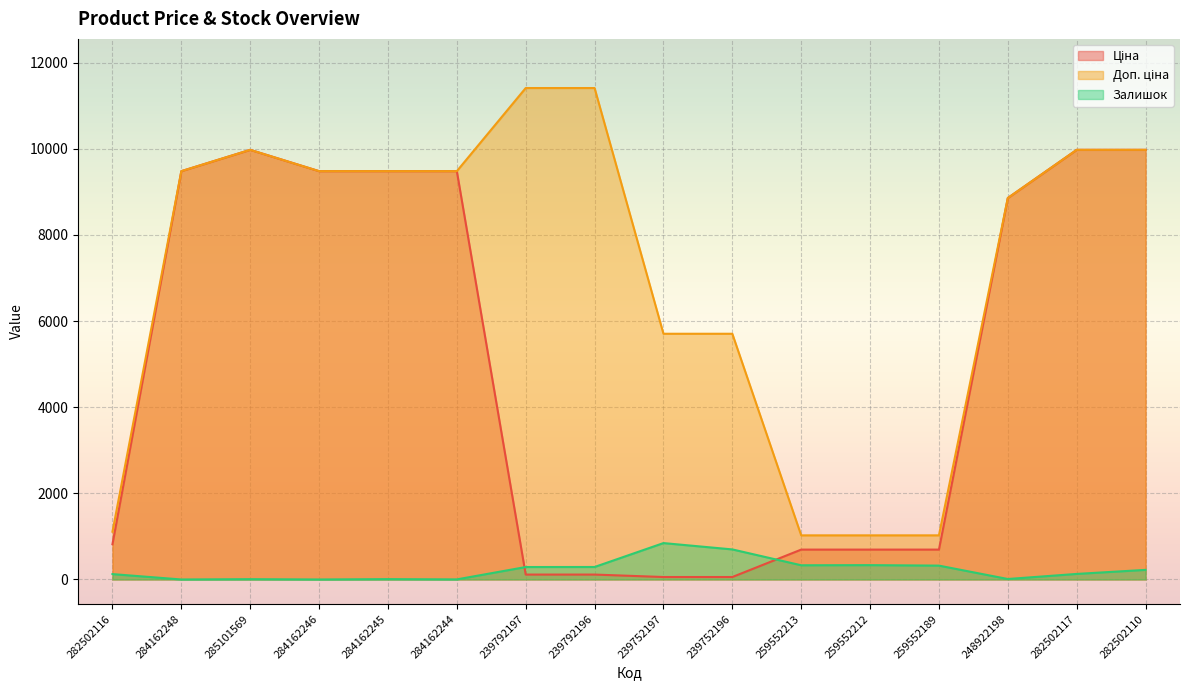

How many lines are shown in the chart?

3